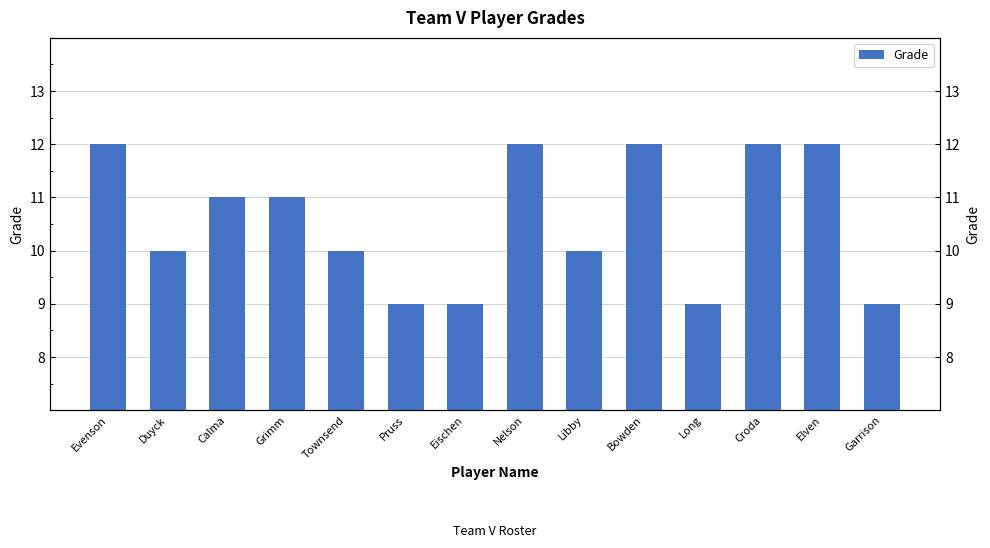

What is the sum of all values?

148